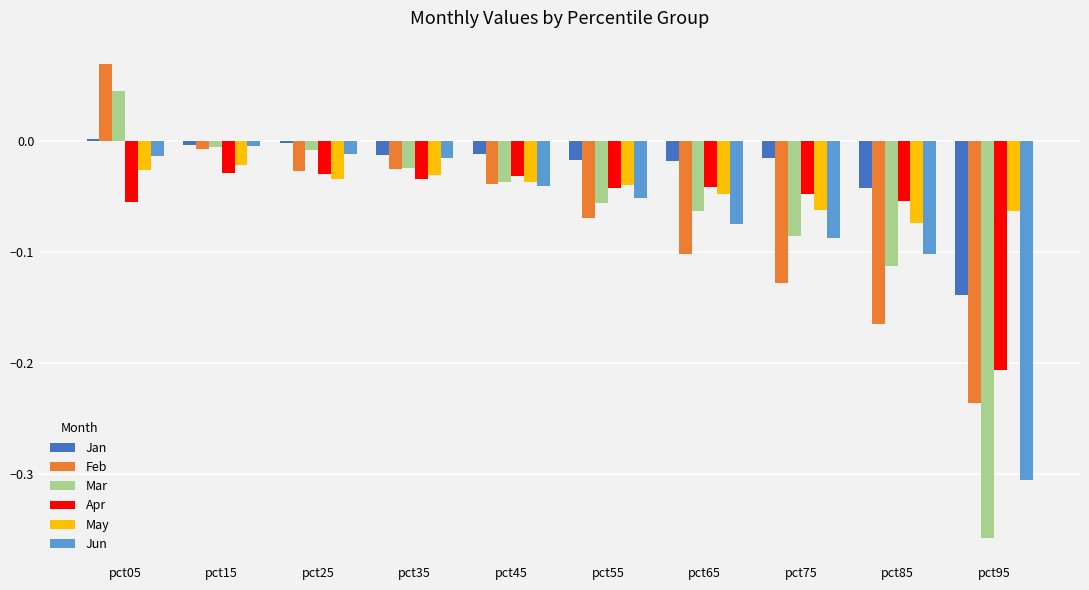

Rank the series by their maximum value, from lowest to highest.

Apr, May, Jun, Jan, Mar, Feb